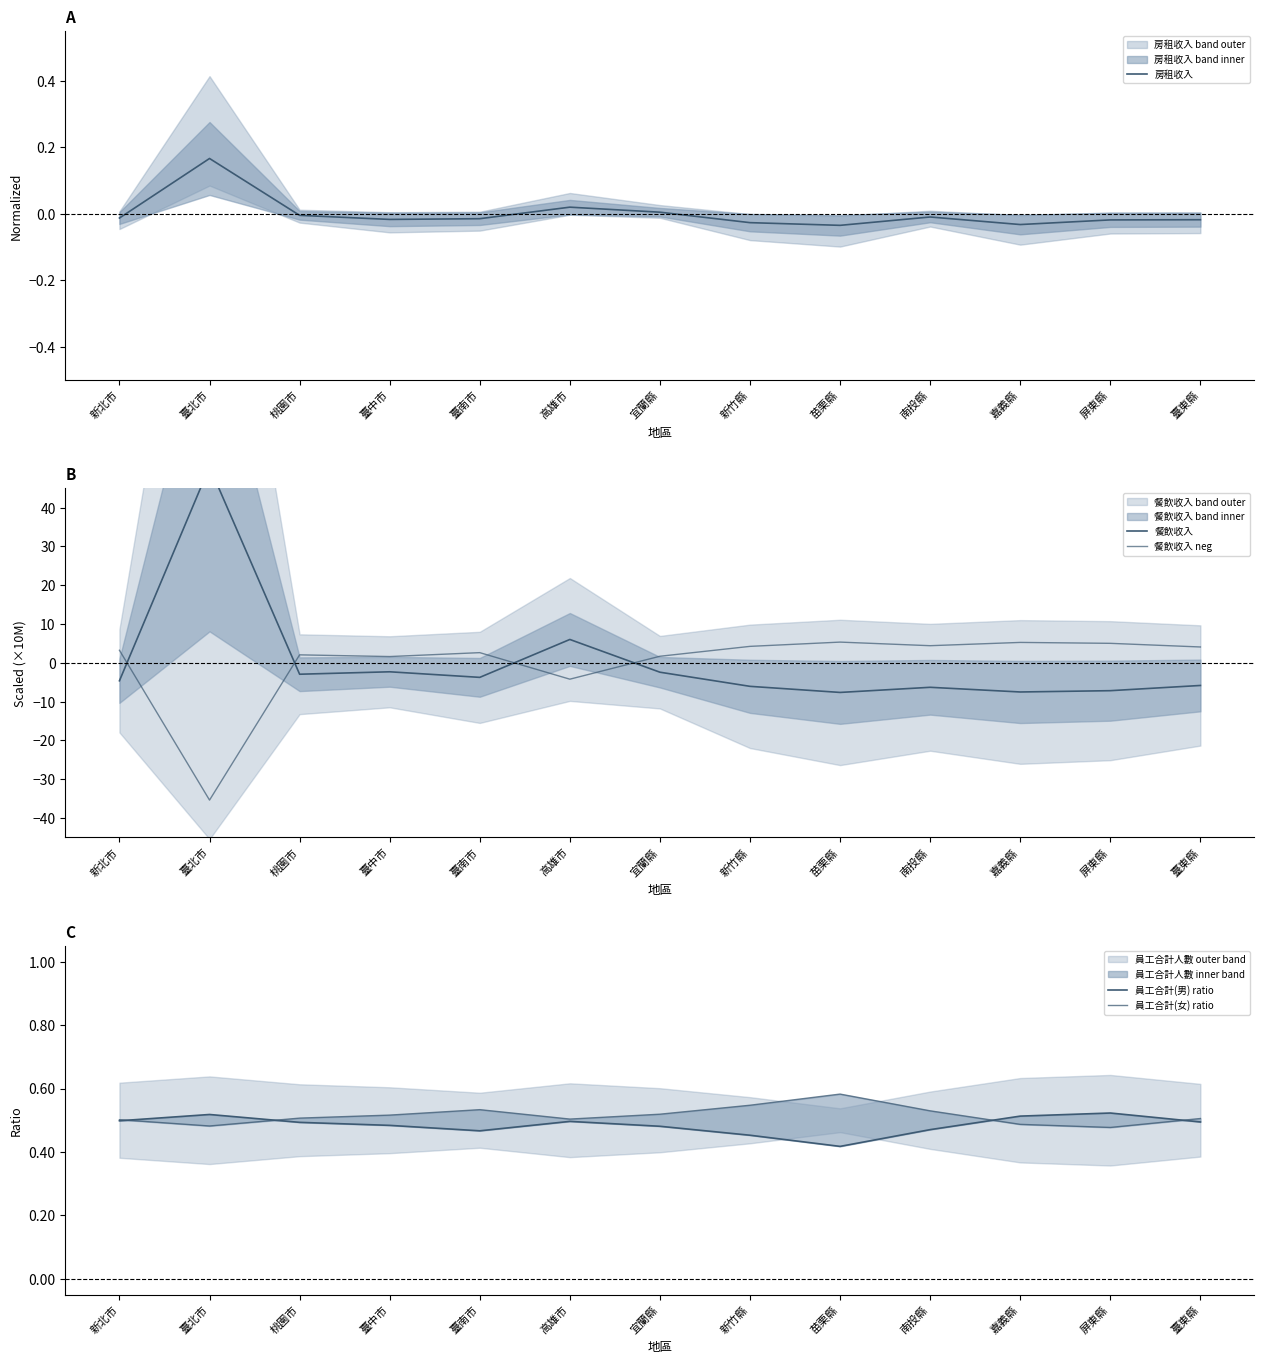

Reading left to right, transcribe all the data shown in this chart.

房租收入: -0.0	0.2	-0.0	-0.0	-0.0	0.0	0.0	-0.0	-0.0	-0.0	-0.0	-0.0	-0.0
餐飲收入: -4.6	50.6	-2.9	-2.3	-3.7	6.0	-2.4	-6.1	-7.6	-6.3	-7.5	-7.2	-5.8
餐飲收入 neg: 3.2	-35.4	2.1	1.6	2.6	-4.2	1.7	4.2	5.3	4.4	5.3	5.0	4.1
員工合計(男) ratio: 0.5	0.5	0.5	0.5	0.5	0.5	0.5	0.5	0.4	0.5	0.5	0.5	0.5
員工合計(女) ratio: 0.5	0.5	0.5	0.5	0.5	0.5	0.5	0.5	0.6	0.5	0.5	0.5	0.5